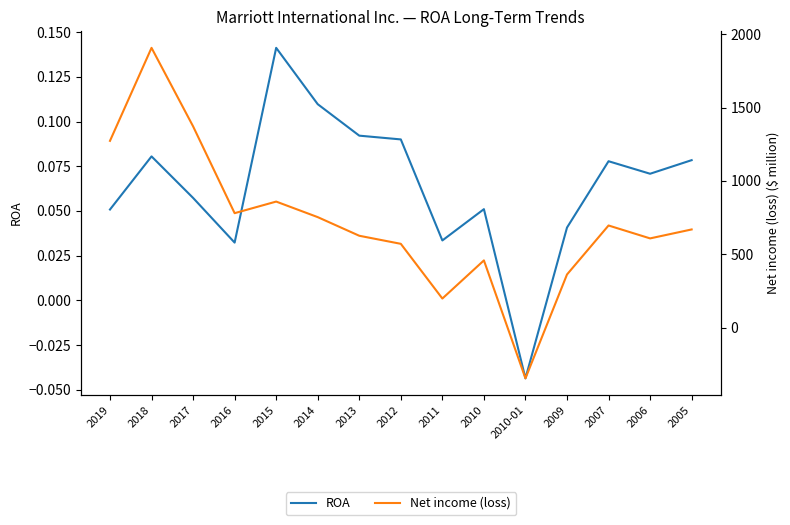

Which category has the lowest value in the Net income (loss) series?

2010-01